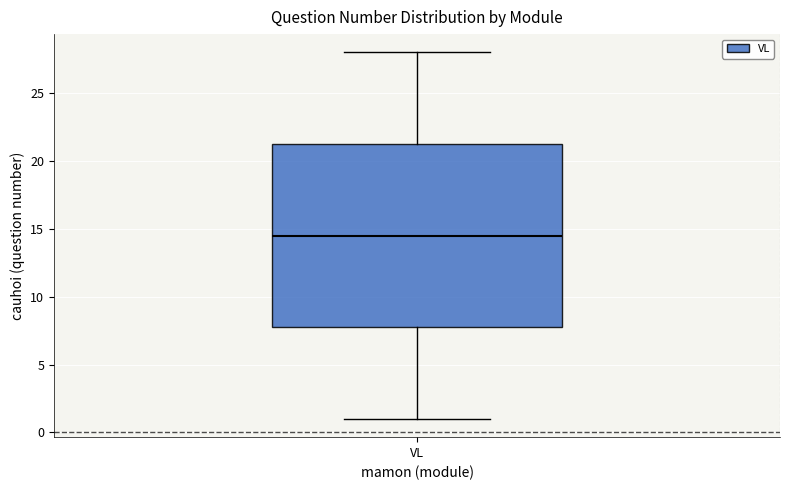

Read this box plot against the y-axis: the position of the median line, the range covered by the box, and the ends of both whiskers. The values are not printed on the chart, so give them approximately, as read against the axis.

median 14.5, box 8.0 to 21.5, whiskers 1.0 to 28.0